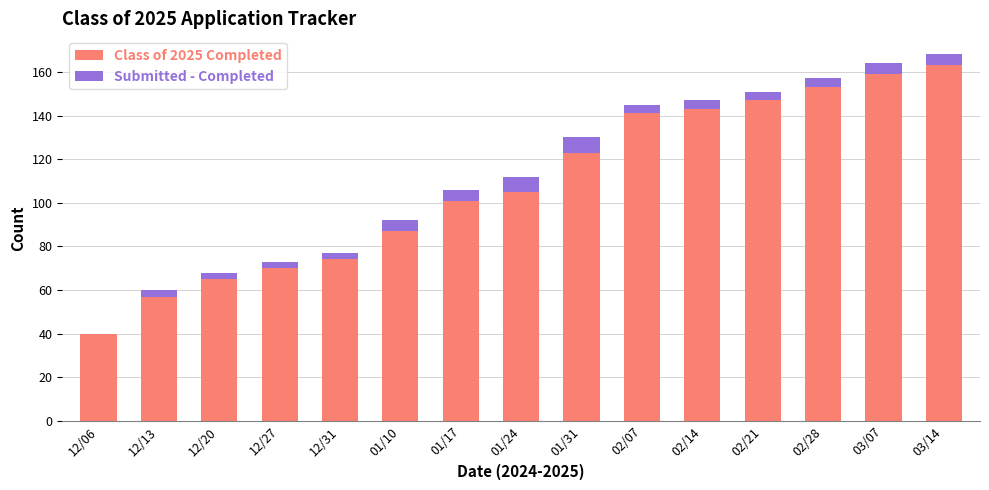

What is the highest value of the Class of 2025 Completed series?

163